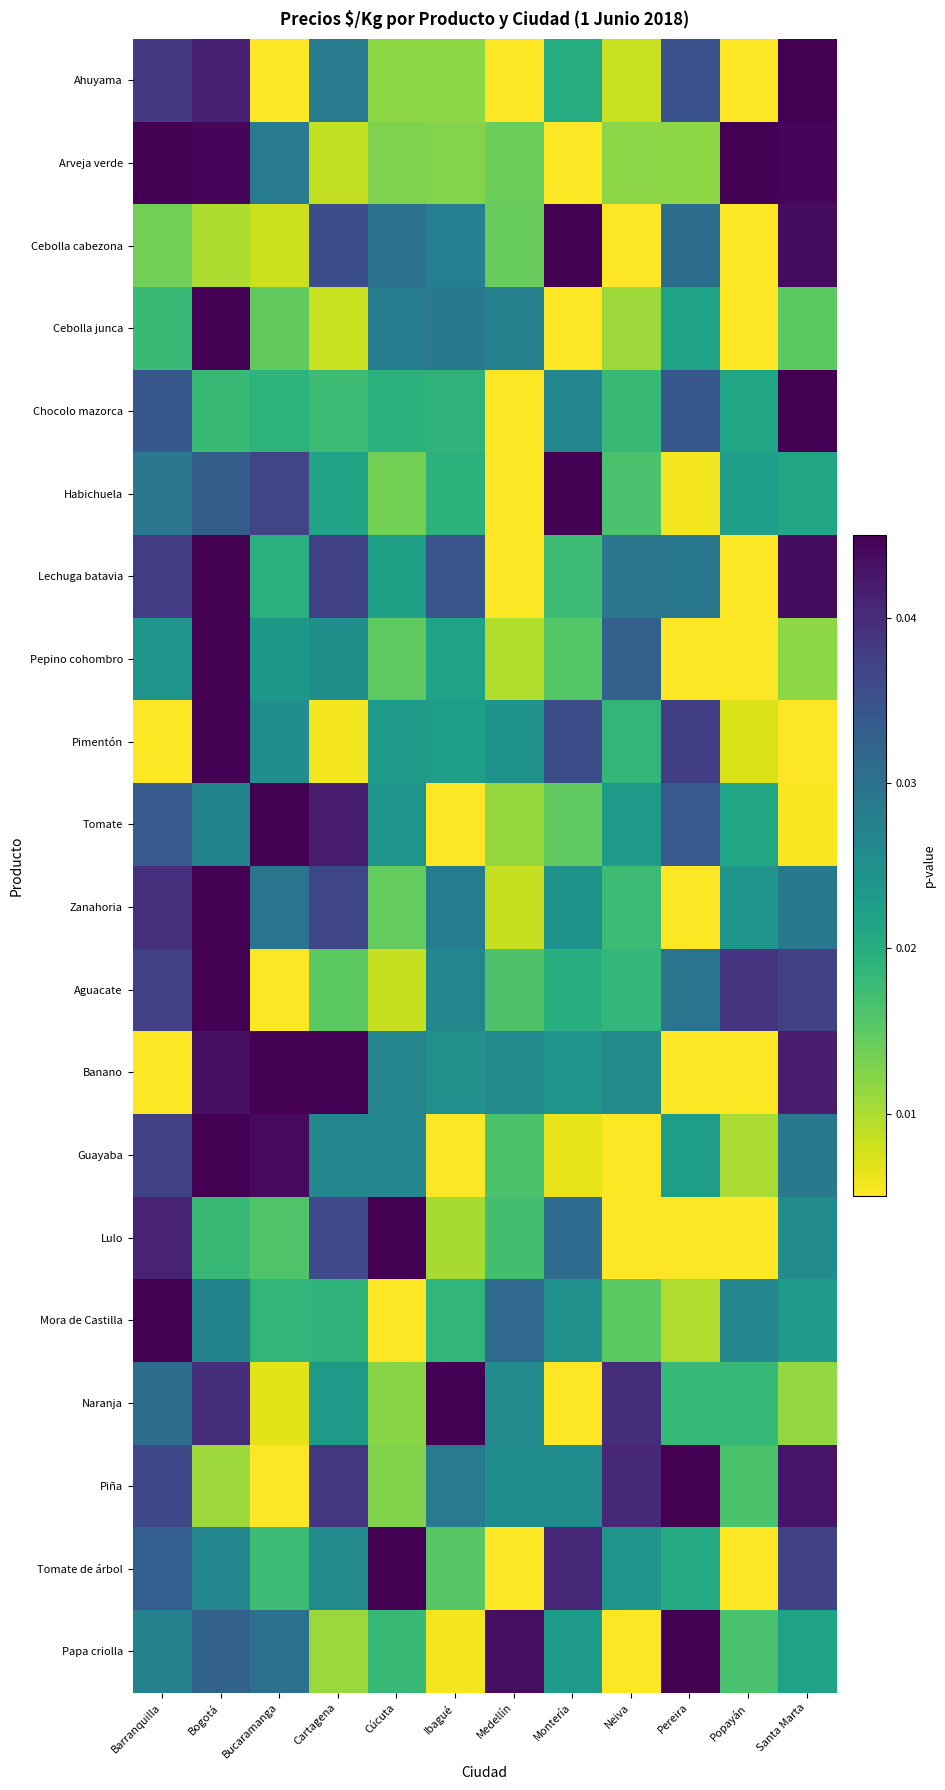

Reading left to right, transcribe all the data shown in this chart.

Ahuyama: Barranquilla=0.0	Bogotá=0.0	Bucaramanga=0.0	Cartagena=0.0	Cúcuta=0.0	Ibagué=0.0	Medellín=0.0	Montería=0.0	Neiva=0.0	Pereira=0.0	Popayán=0.0	Santa Marta=0.0
Arveja verde: Barranquilla=0.0	Bogotá=0.0	Bucaramanga=0.0	Cartagena=0.0	Cúcuta=0.0	Ibagué=0.0	Medellín=0.0	Montería=0.0	Neiva=0.0	Pereira=0.0	Popayán=0.0	Santa Marta=0.0
Cebolla cabezona: Barranquilla=0.0	Bogotá=0.0	Bucaramanga=0.0	Cartagena=0.0	Cúcuta=0.0	Ibagué=0.0	Medellín=0.0	Montería=0.0	Neiva=0.0	Pereira=0.0	Popayán=0.0	Santa Marta=0.0
Cebolla junca: Barranquilla=0.0	Bogotá=0.0	Bucaramanga=0.0	Cartagena=0.0	Cúcuta=0.0	Ibagué=0.0	Medellín=0.0	Montería=0.0	Neiva=0.0	Pereira=0.0	Popayán=0.0	Santa Marta=0.0
Chocolo mazorca: Barranquilla=0.0	Bogotá=0.0	Bucaramanga=0.0	Cartagena=0.0	Cúcuta=0.0	Ibagué=0.0	Medellín=0.0	Montería=0.0	Neiva=0.0	Pereira=0.0	Popayán=0.0	Santa Marta=0.0
Habichuela: Barranquilla=0.0	Bogotá=0.0	Bucaramanga=0.0	Cartagena=0.0	Cúcuta=0.0	Ibagué=0.0	Medellín=0.0	Montería=0.0	Neiva=0.0	Pereira=0.0	Popayán=0.0	Santa Marta=0.0
Lechuga batavia: Barranquilla=0.0	Bogotá=0.0	Bucaramanga=0.0	Cartagena=0.0	Cúcuta=0.0	Ibagué=0.0	Medellín=0.0	Montería=0.0	Neiva=0.0	Pereira=0.0	Popayán=0.0	Santa Marta=0.0
Pepino cohombro: Barranquilla=0.0	Bogotá=0.0	Bucaramanga=0.0	Cartagena=0.0	Cúcuta=0.0	Ibagué=0.0	Medellín=0.0	Montería=0.0	Neiva=0.0	Pereira=0.0	Popayán=0.0	Santa Marta=0.0
Pimentón: Barranquilla=0.0	Bogotá=0.0	Bucaramanga=0.0	Cartagena=0.0	Cúcuta=0.0	Ibagué=0.0	Medellín=0.0	Montería=0.0	Neiva=0.0	Pereira=0.0	Popayán=0.0	Santa Marta=0.0
Tomate: Barranquilla=0.0	Bogotá=0.0	Bucaramanga=0.0	Cartagena=0.0	Cúcuta=0.0	Ibagué=0.0	Medellín=0.0	Montería=0.0	Neiva=0.0	Pereira=0.0	Popayán=0.0	Santa Marta=0.0
Zanahoria: Barranquilla=0.0	Bogotá=0.0	Bucaramanga=0.0	Cartagena=0.0	Cúcuta=0.0	Ibagué=0.0	Medellín=0.0	Montería=0.0	Neiva=0.0	Pereira=0.0	Popayán=0.0	Santa Marta=0.0
Aguacate: Barranquilla=0.0	Bogotá=0.0	Bucaramanga=0.0	Cartagena=0.0	Cúcuta=0.0	Ibagué=0.0	Medellín=0.0	Montería=0.0	Neiva=0.0	Pereira=0.0	Popayán=0.0	Santa Marta=0.0
Banano: Barranquilla=0.0	Bogotá=0.0	Bucaramanga=0.0	Cartagena=0.0	Cúcuta=0.0	Ibagué=0.0	Medellín=0.0	Montería=0.0	Neiva=0.0	Pereira=0.0	Popayán=0.0	Santa Marta=0.0
Guayaba: Barranquilla=0.0	Bogotá=0.0	Bucaramanga=0.0	Cartagena=0.0	Cúcuta=0.0	Ibagué=0.0	Medellín=0.0	Montería=0.0	Neiva=0.0	Pereira=0.0	Popayán=0.0	Santa Marta=0.0
Lulo: Barranquilla=0.0	Bogotá=0.0	Bucaramanga=0.0	Cartagena=0.0	Cúcuta=0.0	Ibagué=0.0	Medellín=0.0	Montería=0.0	Neiva=0.0	Pereira=0.0	Popayán=0.0	Santa Marta=0.0
Mora de Castilla: Barranquilla=0.0	Bogotá=0.0	Bucaramanga=0.0	Cartagena=0.0	Cúcuta=0.0	Ibagué=0.0	Medellín=0.0	Montería=0.0	Neiva=0.0	Pereira=0.0	Popayán=0.0	Santa Marta=0.0
Naranja: Barranquilla=0.0	Bogotá=0.0	Bucaramanga=0.0	Cartagena=0.0	Cúcuta=0.0	Ibagué=0.0	Medellín=0.0	Montería=0.0	Neiva=0.0	Pereira=0.0	Popayán=0.0	Santa Marta=0.0
Piña: Barranquilla=0.0	Bogotá=0.0	Bucaramanga=0.0	Cartagena=0.0	Cúcuta=0.0	Ibagué=0.0	Medellín=0.0	Montería=0.0	Neiva=0.0	Pereira=0.0	Popayán=0.0	Santa Marta=0.0
Tomate de árbol: Barranquilla=0.0	Bogotá=0.0	Bucaramanga=0.0	Cartagena=0.0	Cúcuta=0.0	Ibagué=0.0	Medellín=0.0	Montería=0.0	Neiva=0.0	Pereira=0.0	Popayán=0.0	Santa Marta=0.0
Papa criolla: Barranquilla=0.0	Bogotá=0.0	Bucaramanga=0.0	Cartagena=0.0	Cúcuta=0.0	Ibagué=0.0	Medellín=0.0	Montería=0.0	Neiva=0.0	Pereira=0.0	Popayán=0.0	Santa Marta=0.0